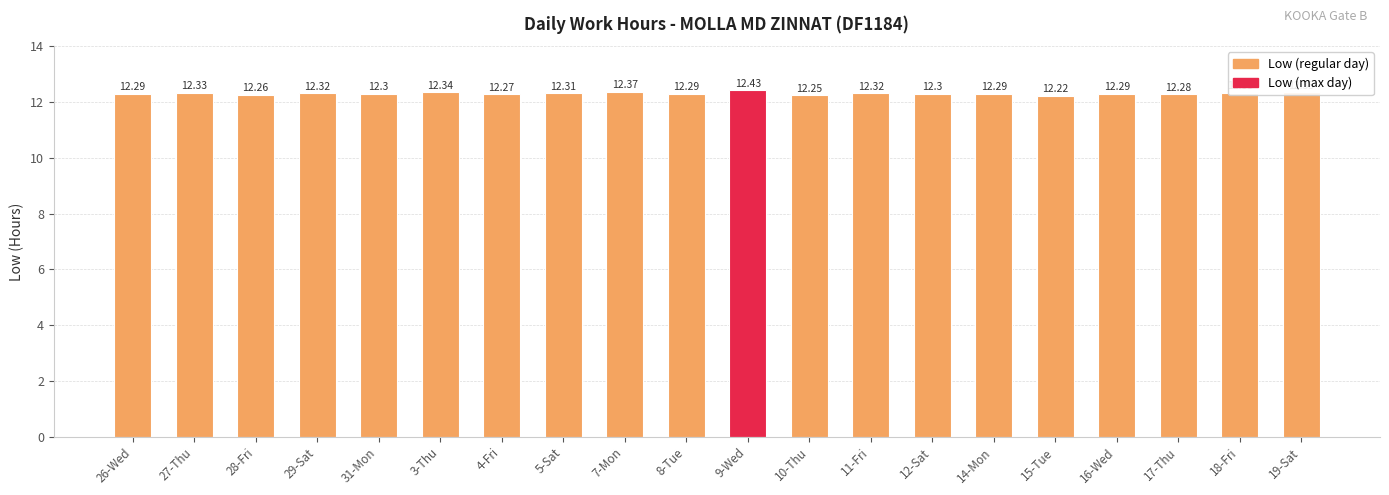

What is the sum of the values at 9-Wed and 10-Thu?

24.7